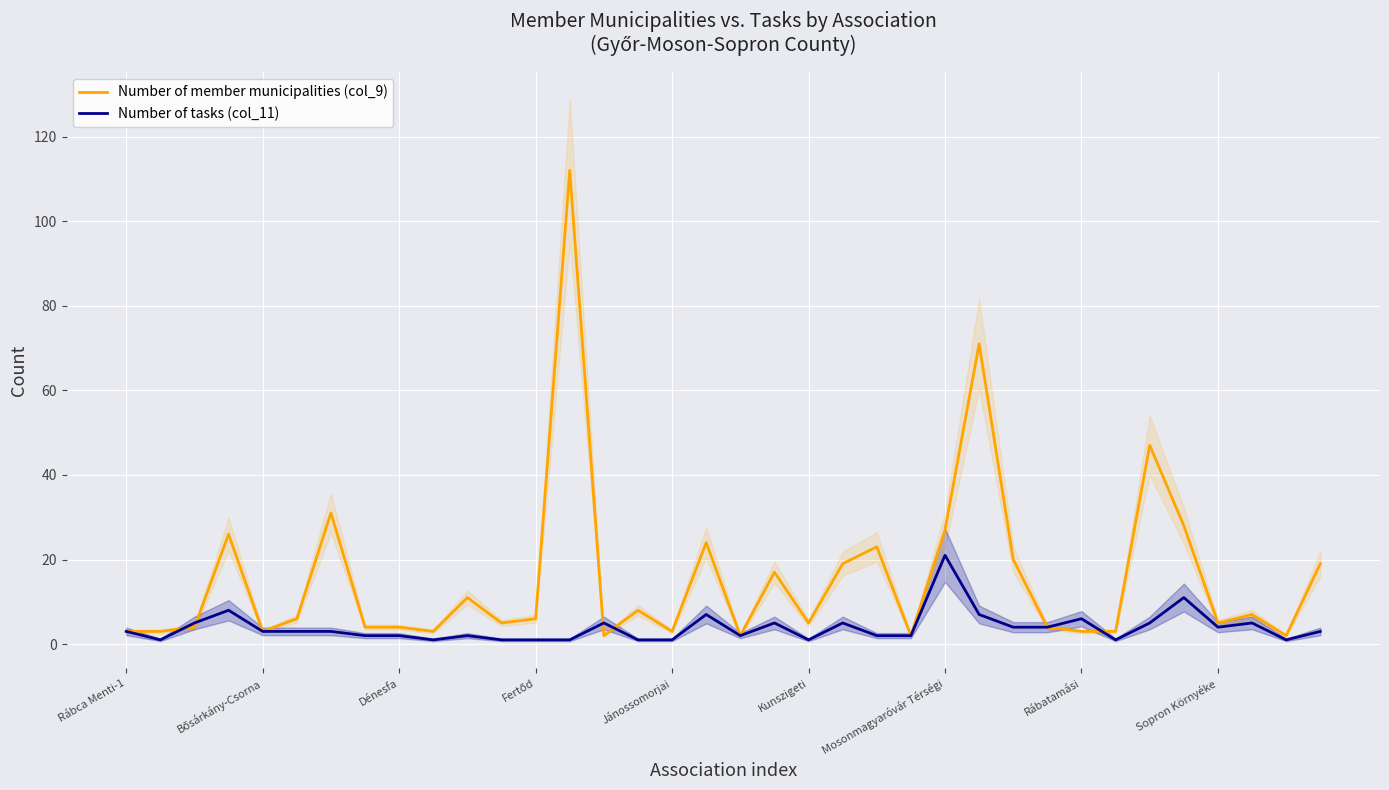

How many lines are shown in the chart?

2